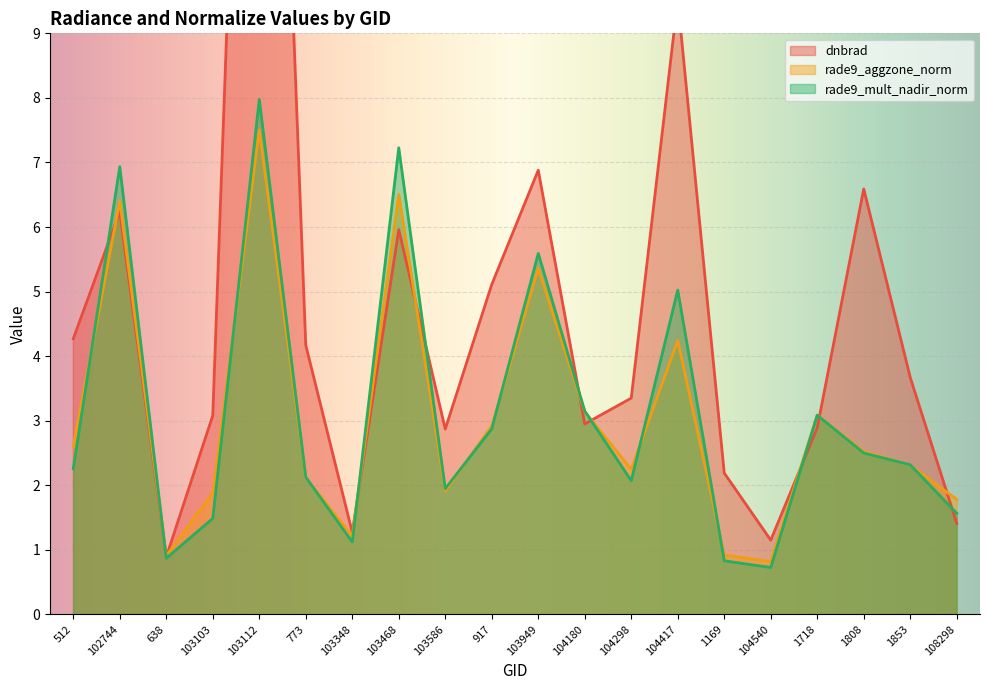

At which category does dnbrad reach its first local valley?

638